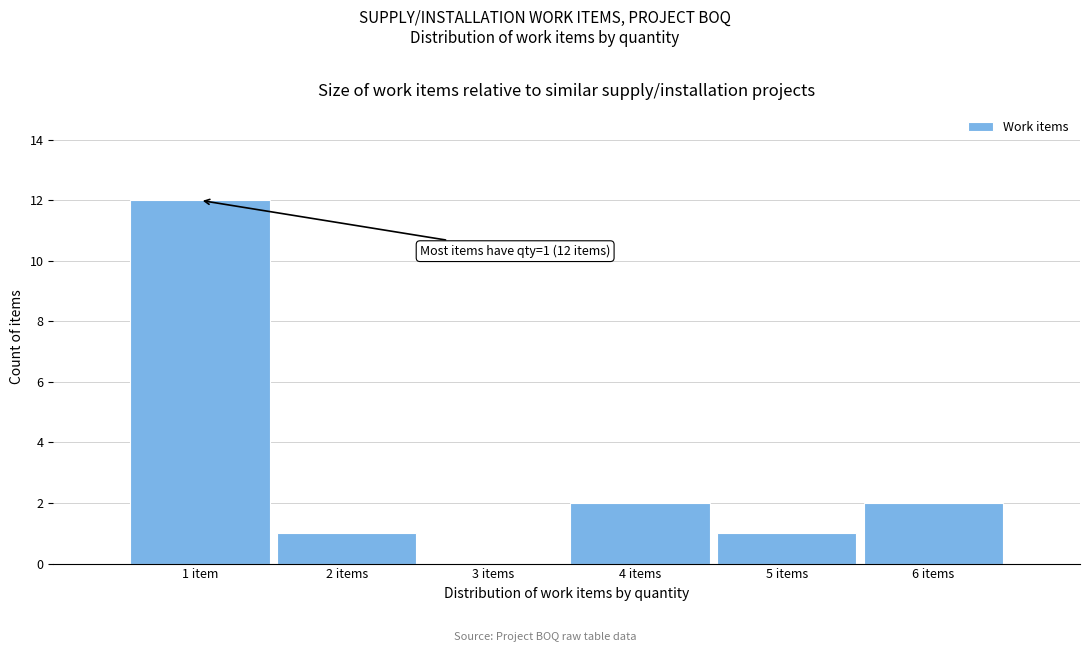

Reading left to right, list all the values displayed in this chart.

1 item=12	2 items=1	3 items=0	4 items=2	5 items=1	6 items=2